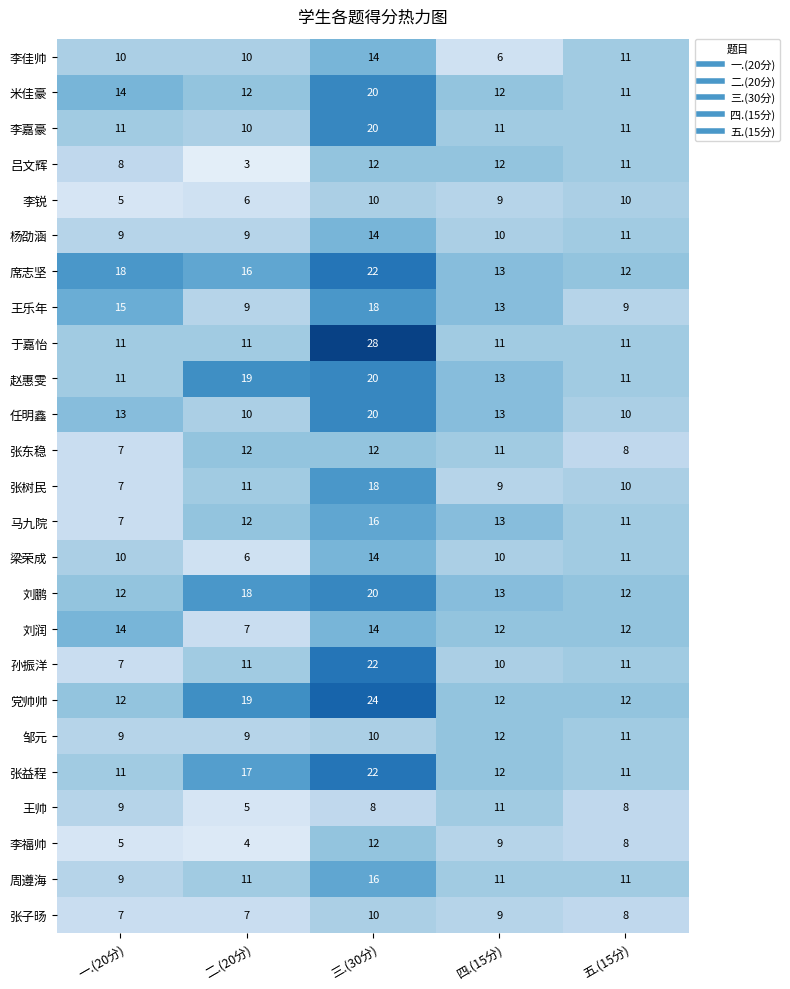

The 杨劭涵 series shows 14 at 二.(20分). True or false?

False